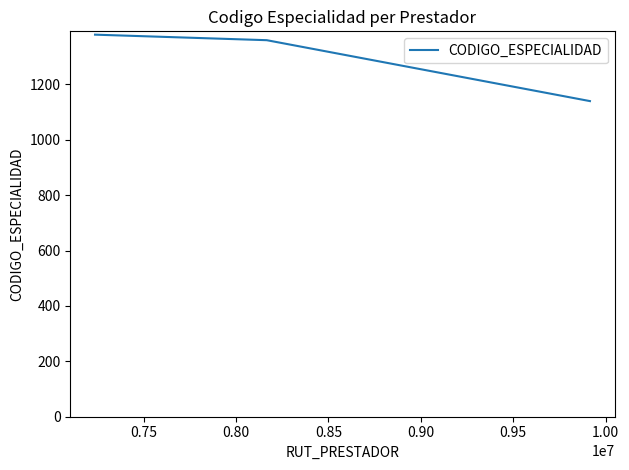

What is the sum of all values?

3880